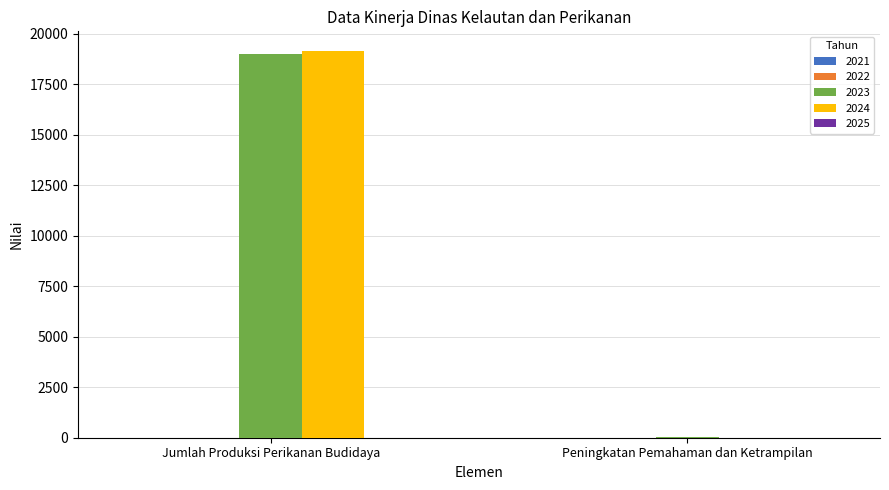

Are the bars grouped side by side (vs. stacked)?

Yes